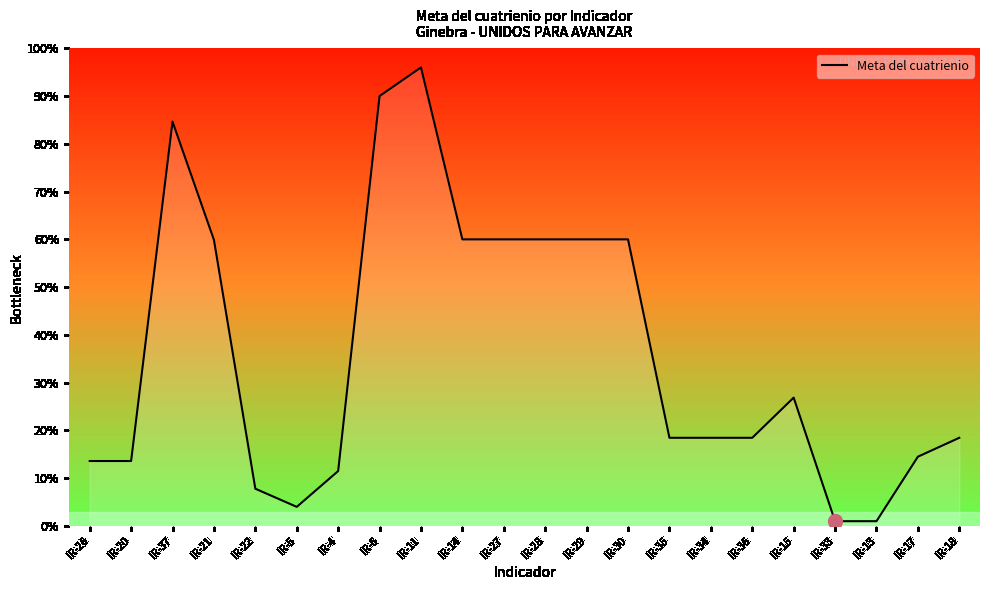

Is it true that the value at IR-18 is 26.5?

False